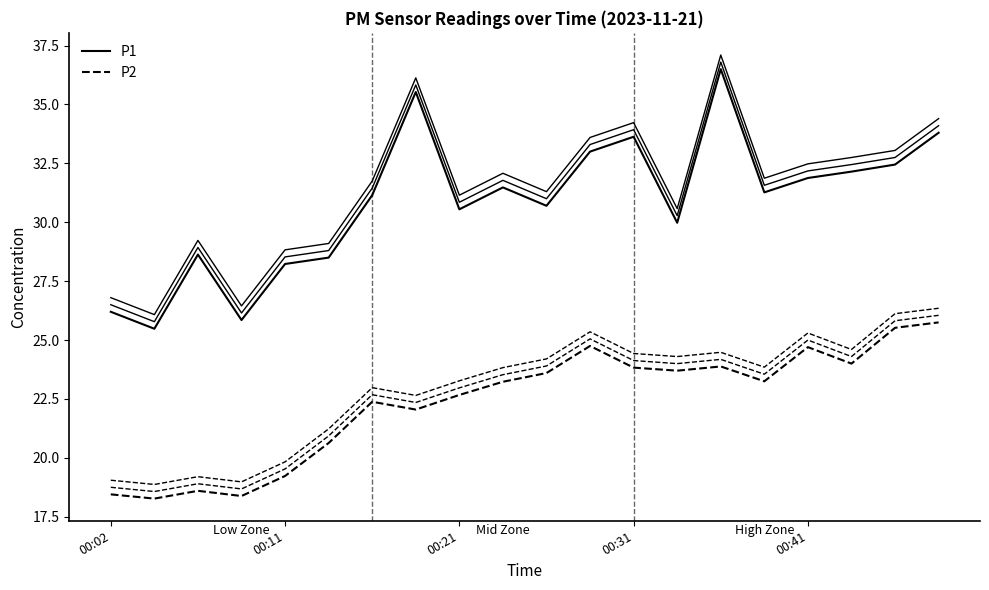

What is the average value of the P2 series?

22.3